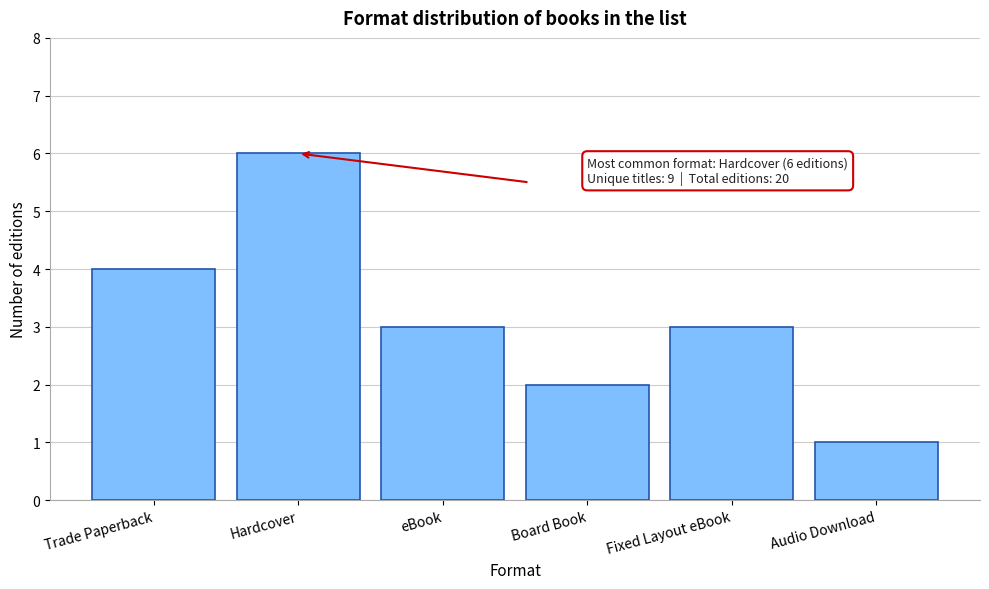

Reading left to right, what are all the values shown in this chart?

4	6	3	2	3	1